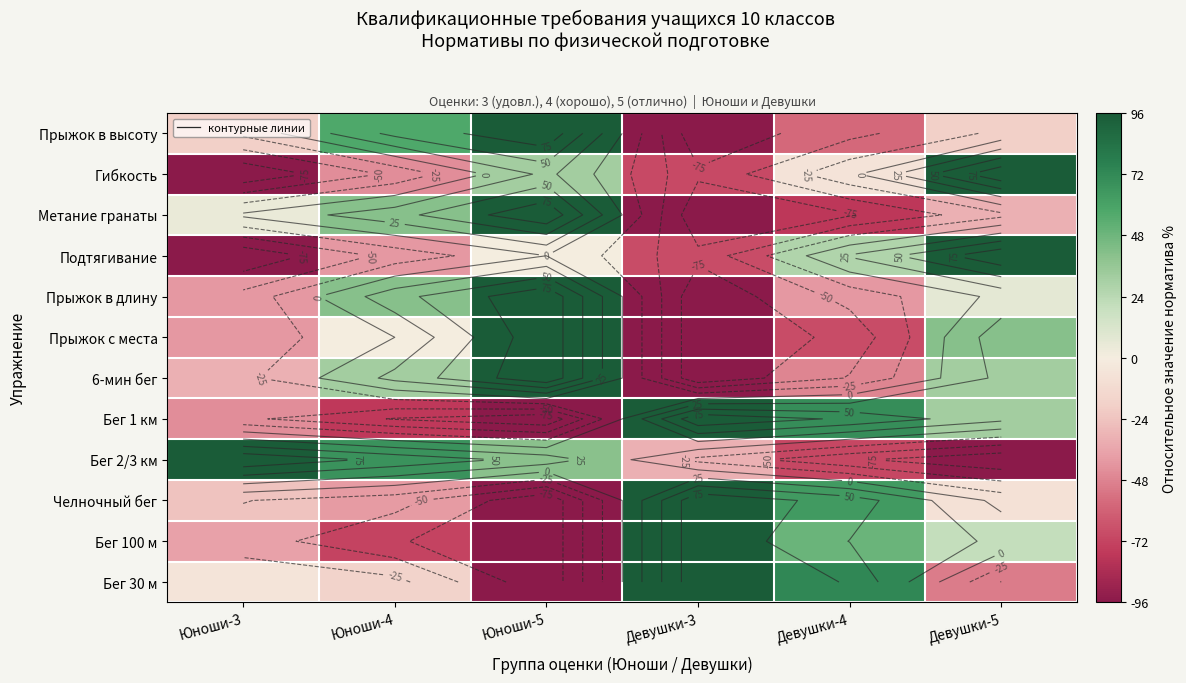

How many series are shown in this chart?

12